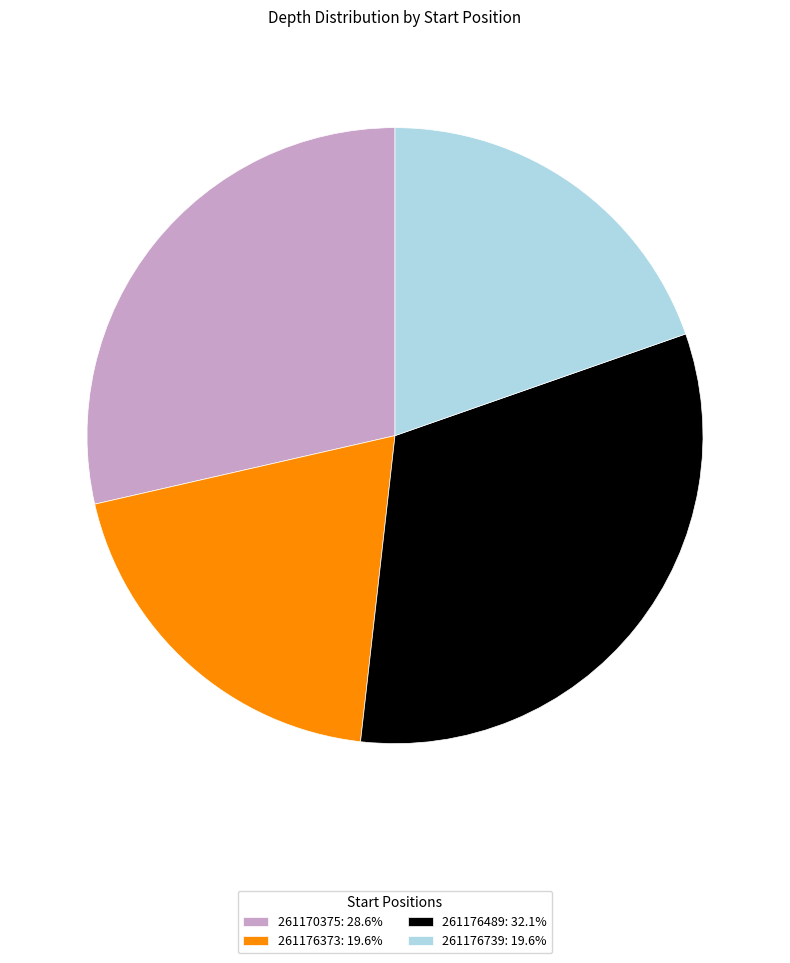

Combined, do 261176489: 32.1% and 261170375: 28.6% account for over 50%?

Yes